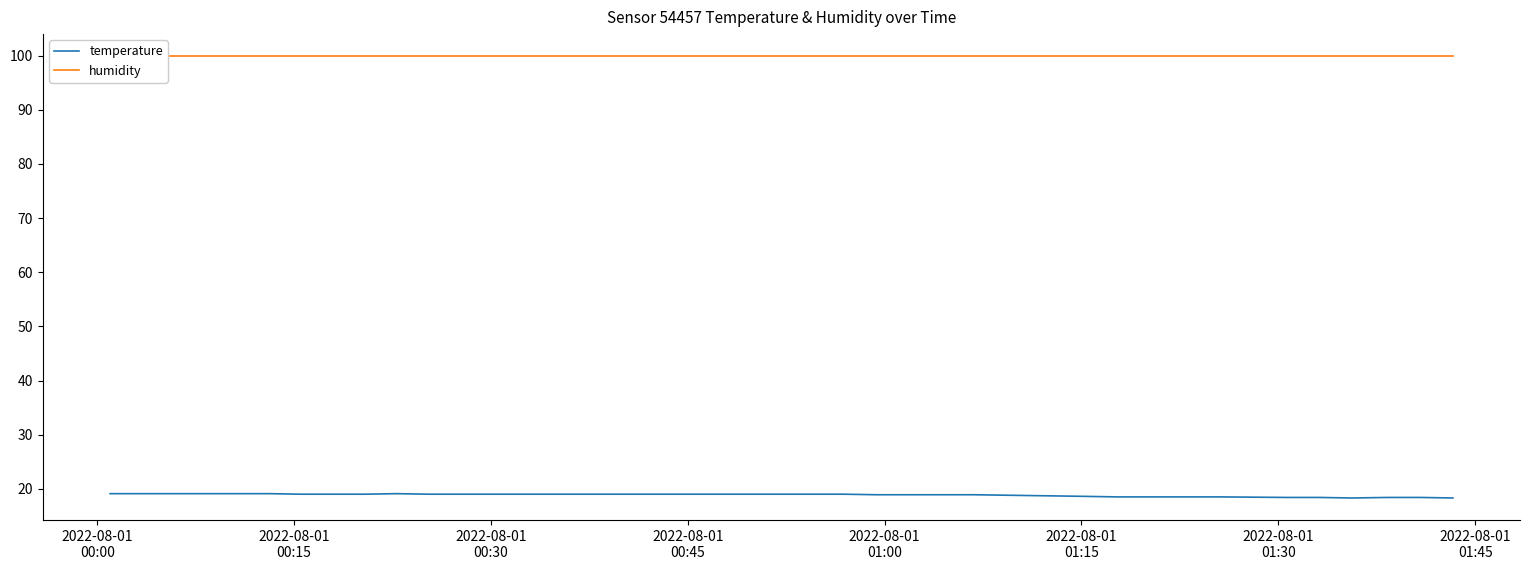

What is the maximum value for temperature?

19.1